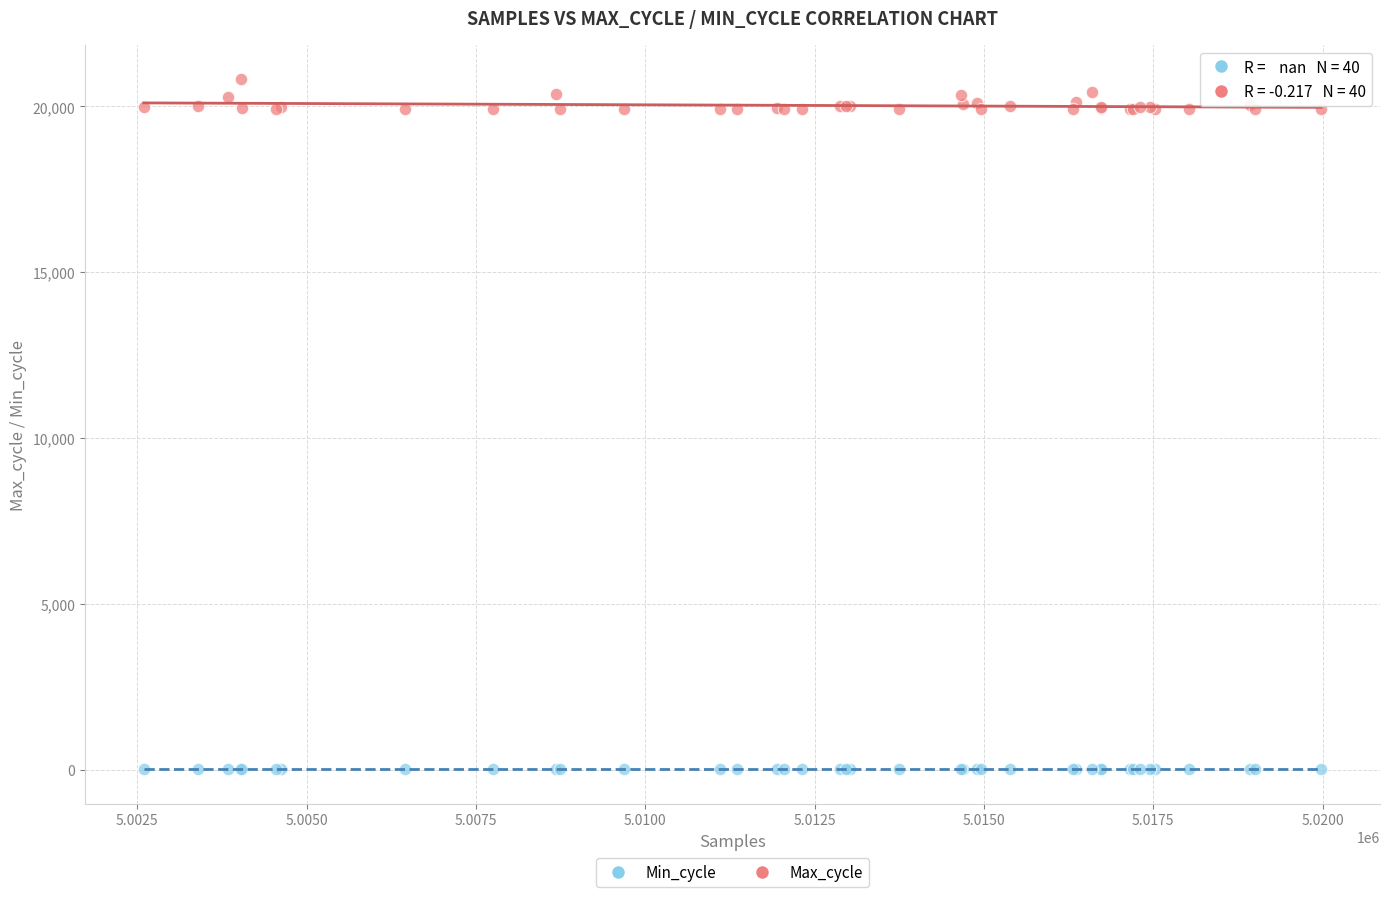

Which series reaches the minimum Y coordinate?

Min_cycle